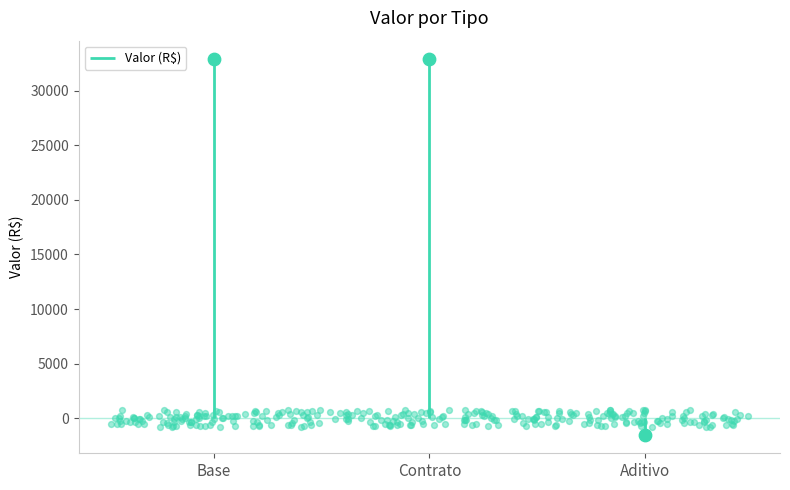

Between Aditivo and Base, which is larger?

Base